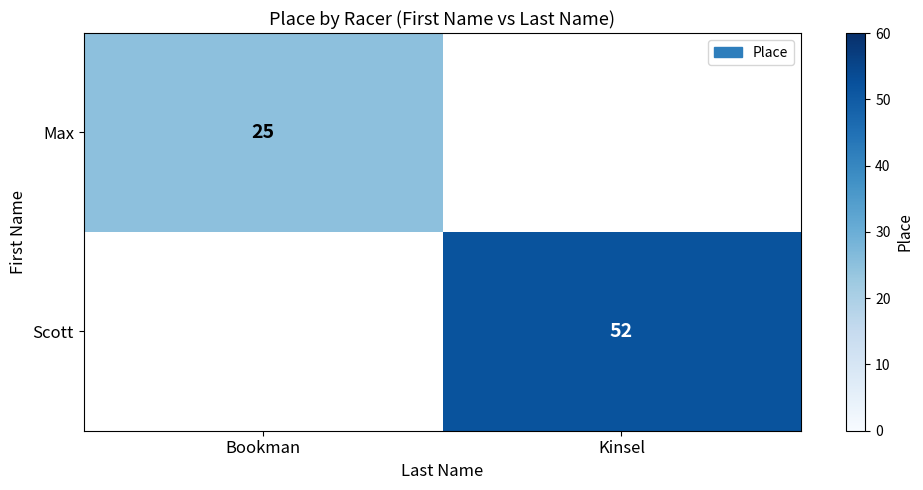

How many distinct data groups are displayed?

2